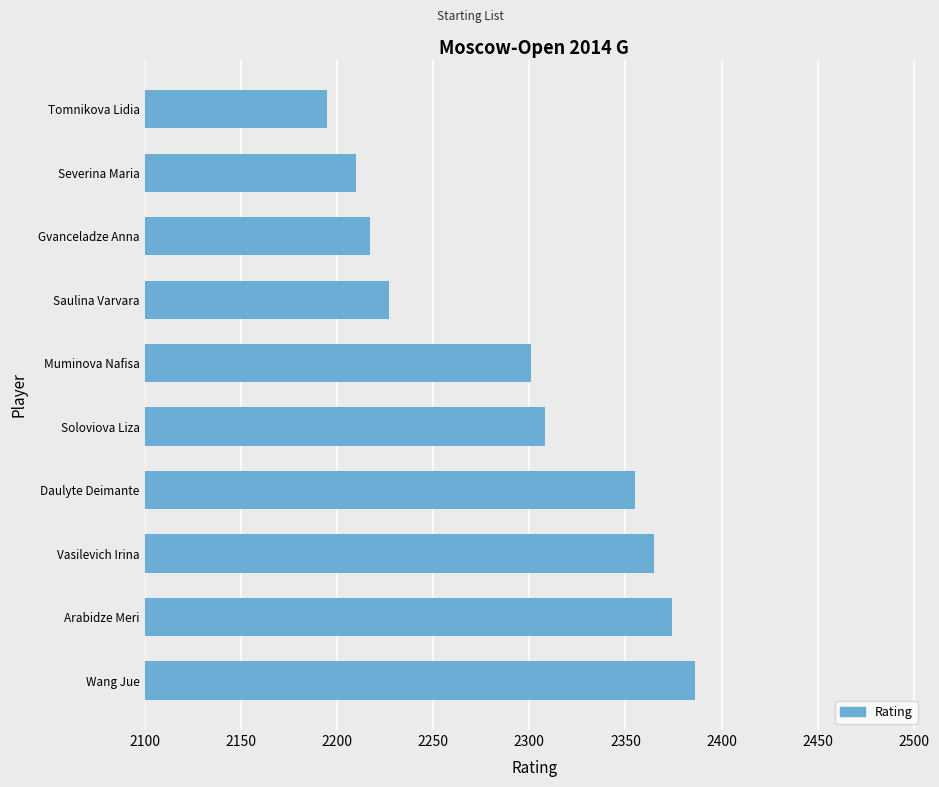

What is the ratio of the value at Severina Maria to the value at Soloviova Liza?

1.0